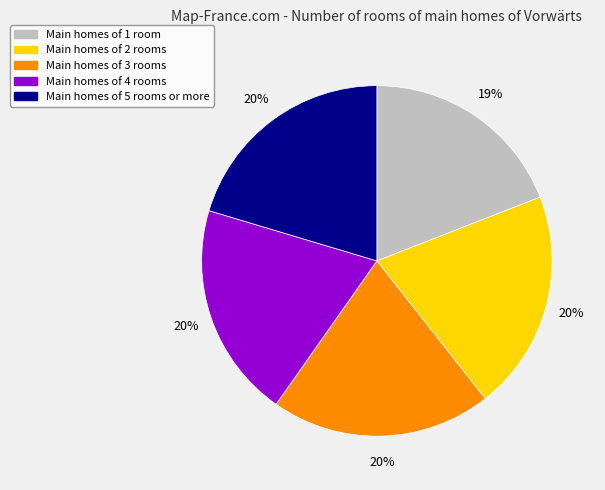

Is there a majority slice in this chart?

No